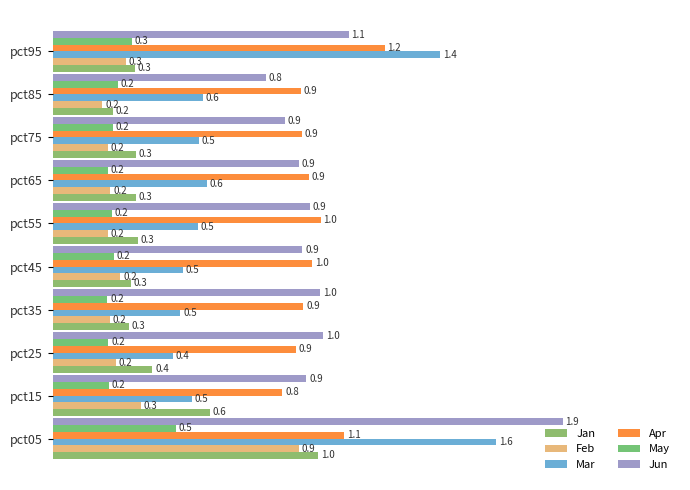

Count the number of data series in this chart.

6